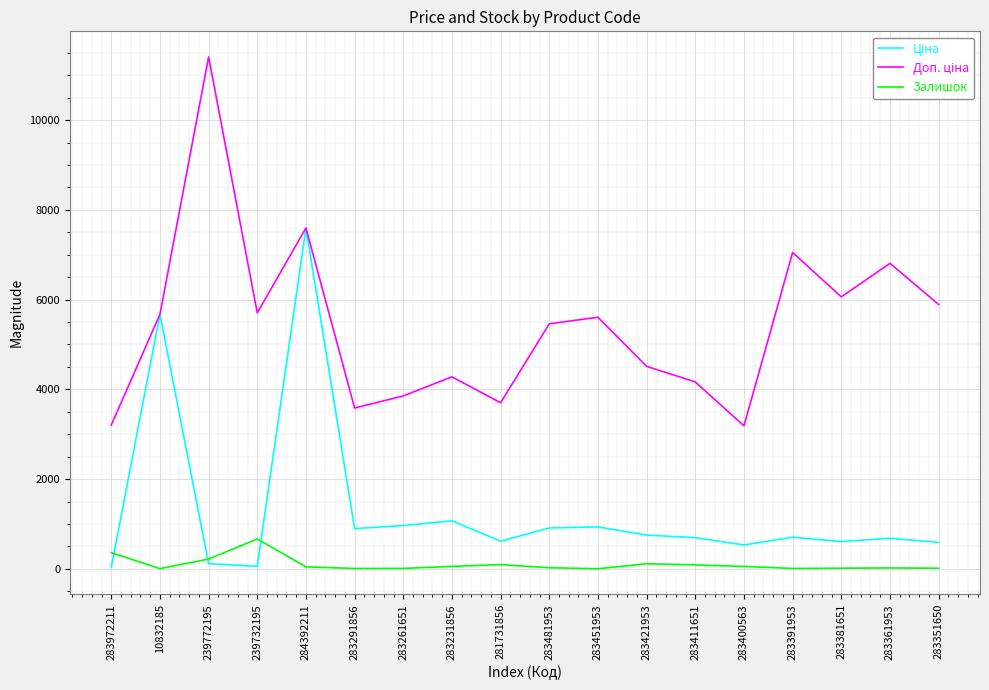

The Залишок series shows 94.0 at 281731856. True or false?

True